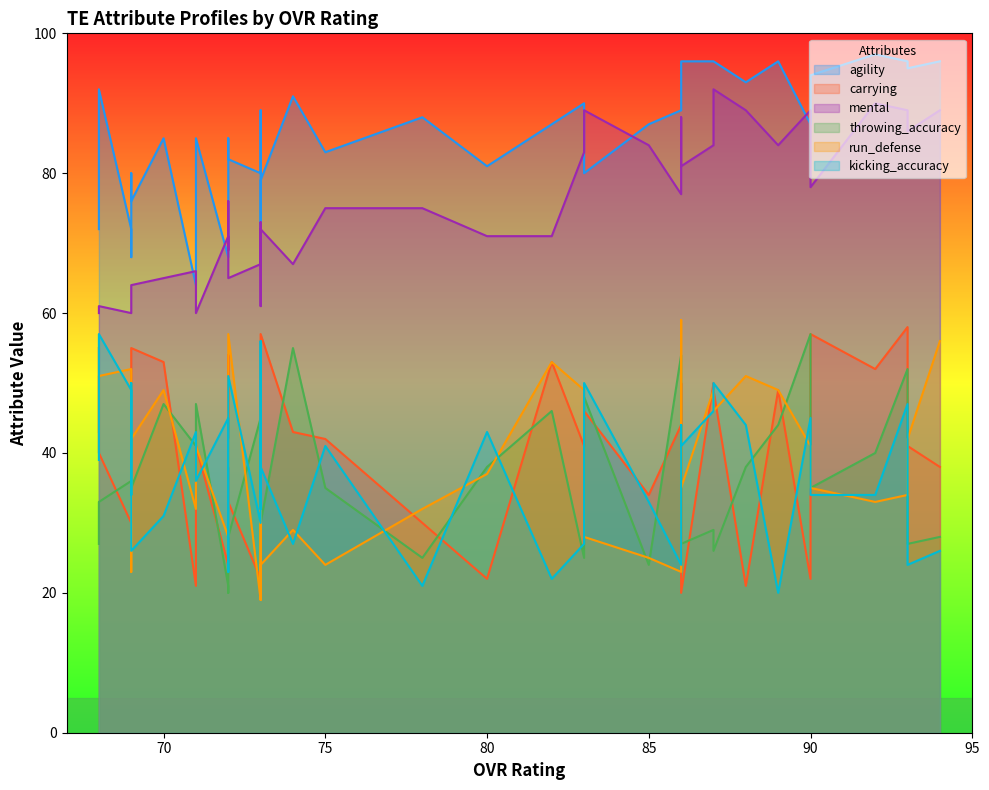

How many values in the agility series are below 87?

20